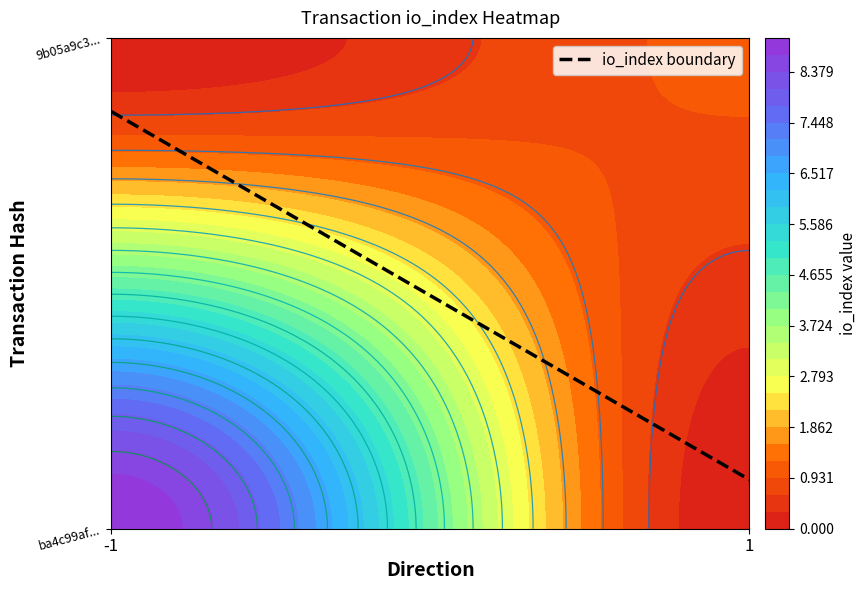

How many distinct data groups are displayed?

2